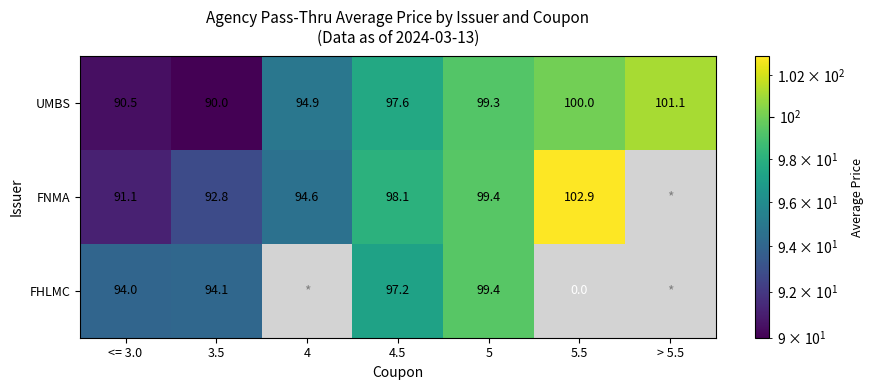

What is the difference between the FNMA values at <= 3.0 and 5?

8.3